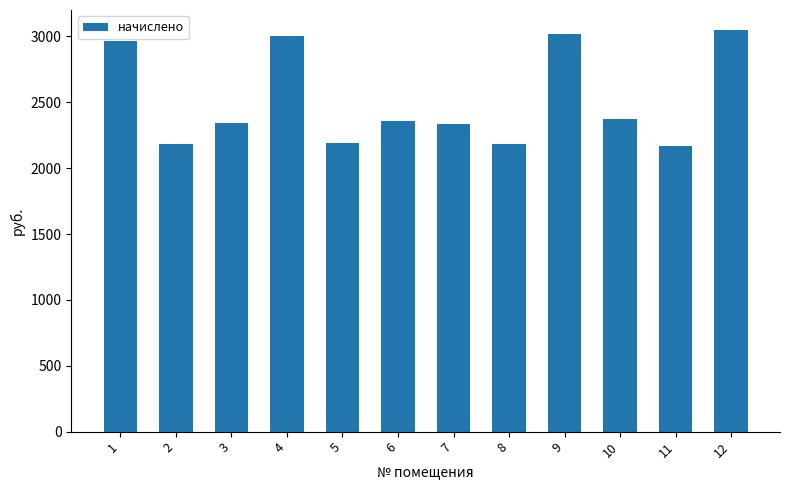

What value does the data have at 2?

2179.9